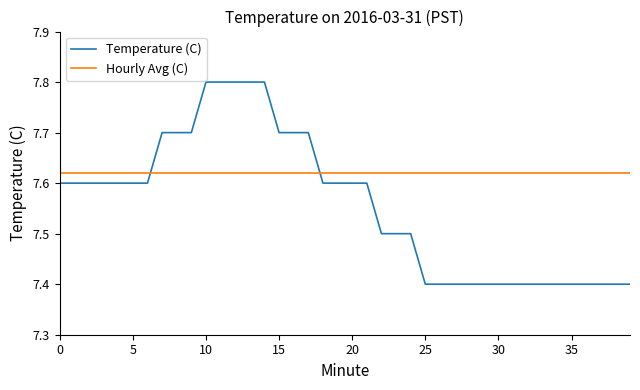

Which series has the largest total across all categories?

Hourly Avg (C)